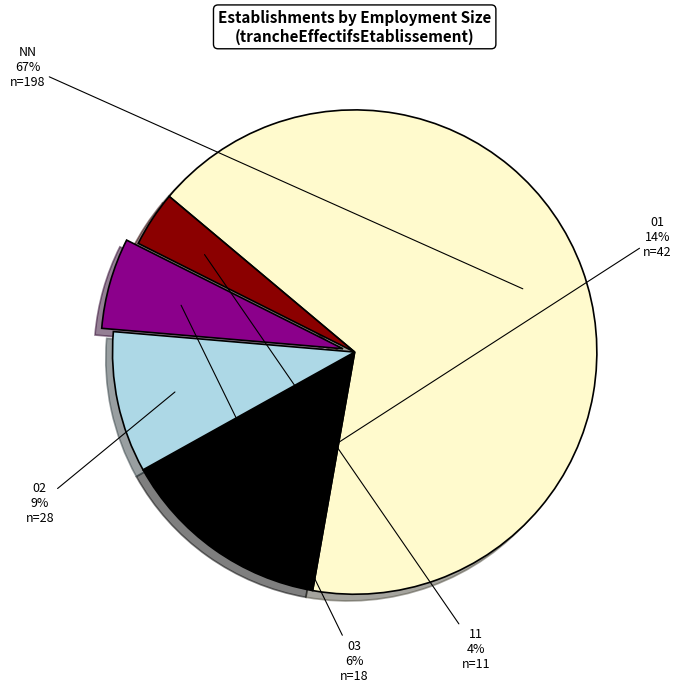

Is there any slice that represents more than half of the pie?

Yes